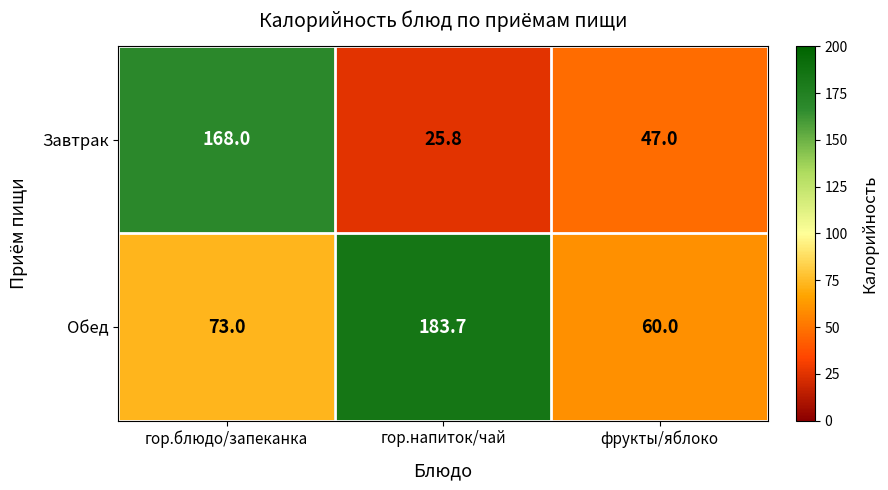

Which series has the widest spread of values?

Завтрак